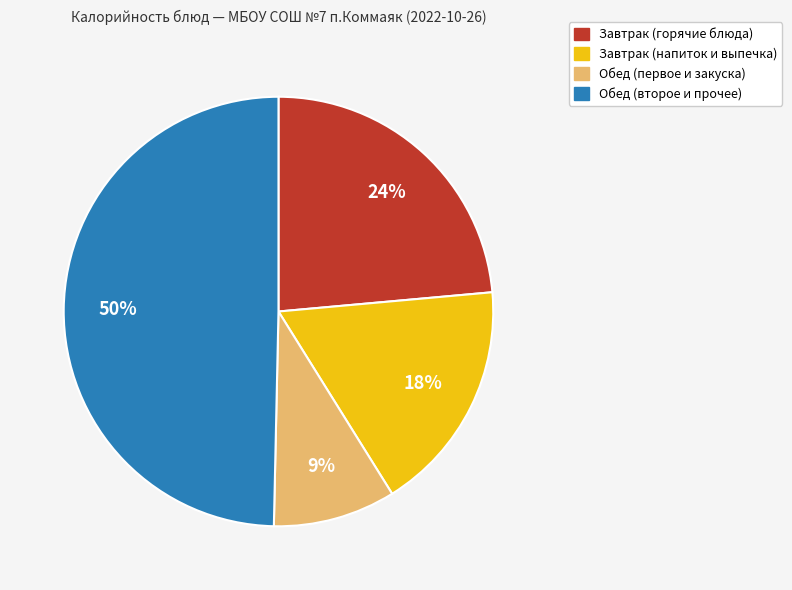

To the nearest percent, what is the average slice percentage?

25%